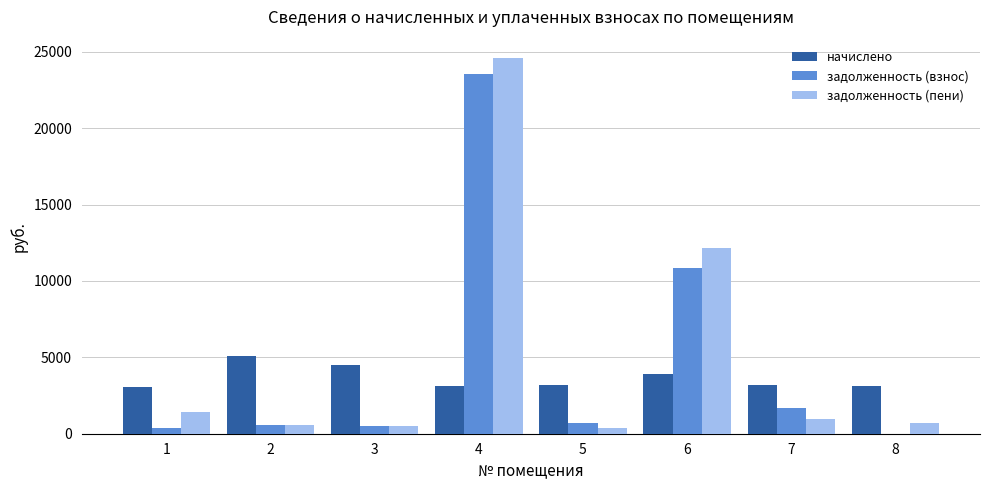

At which category is the sum across all series the highest?

4